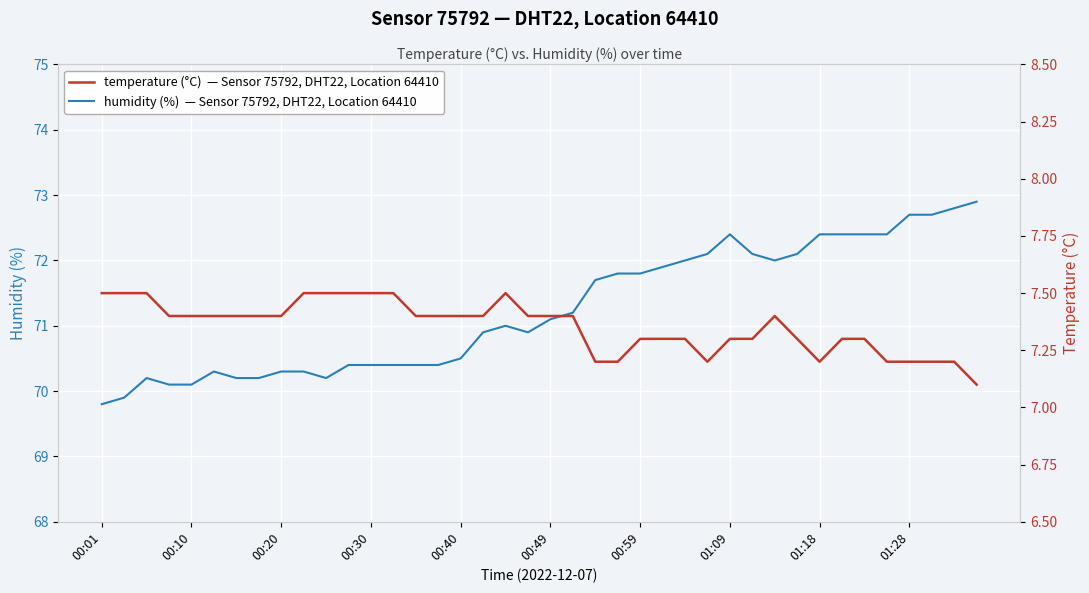

What value does the humidity series have at 35?

72.4